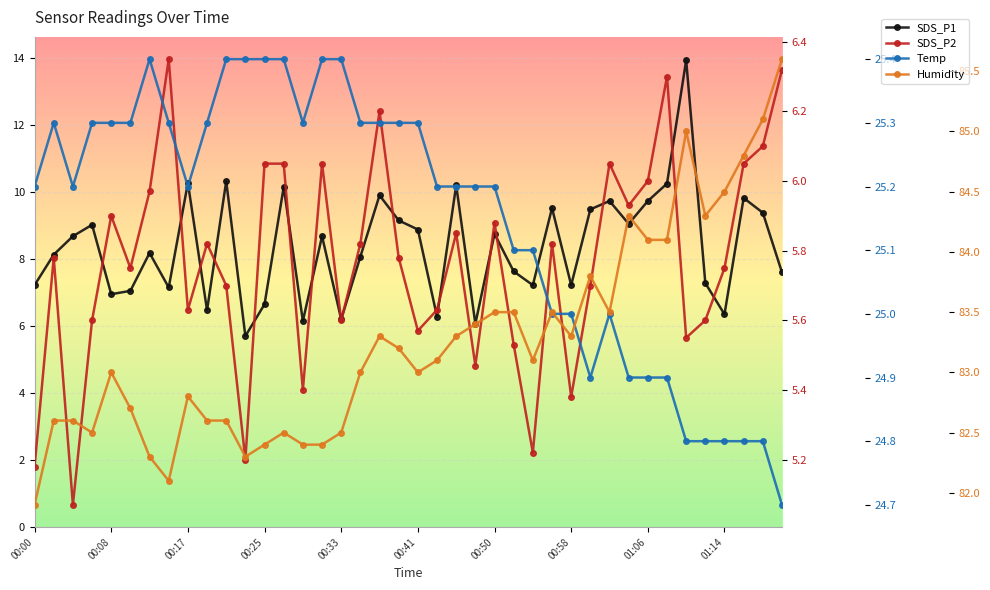

How many categories are shown in the chart?

40